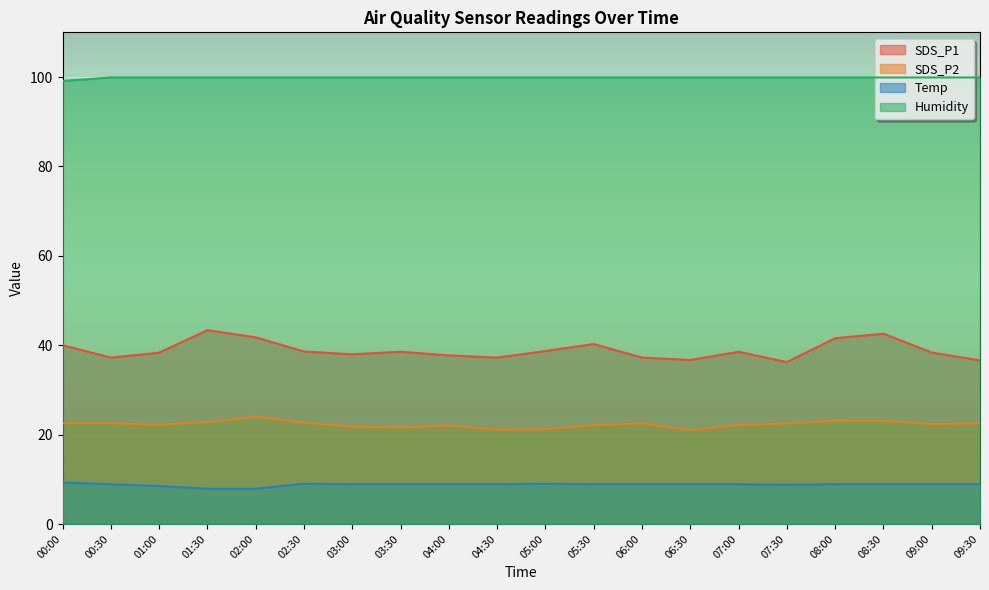

What is the label of the 4th point from the left?

01:30